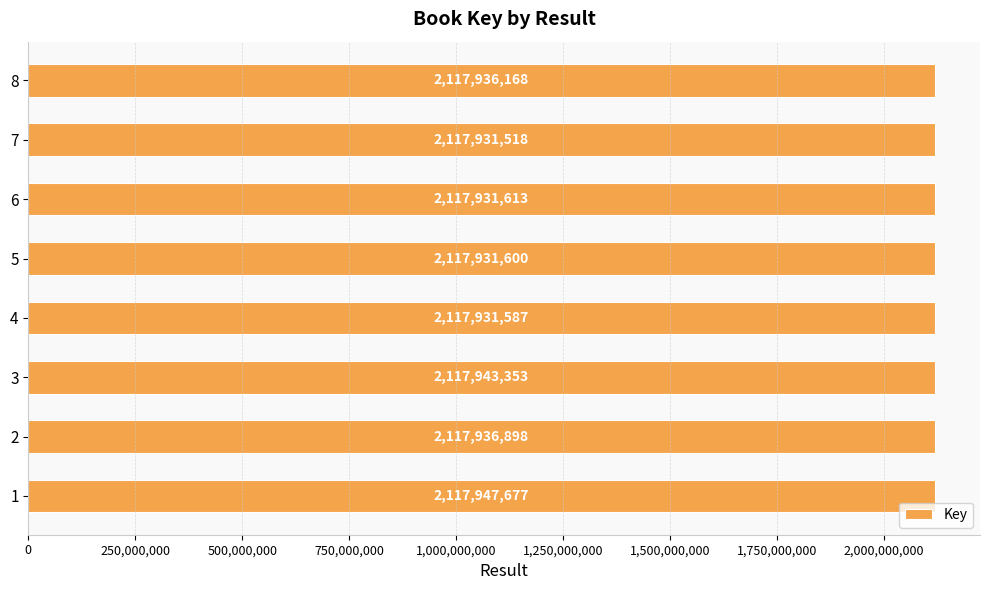

The chart shows a value of 712094781 at 6. True or false?

False